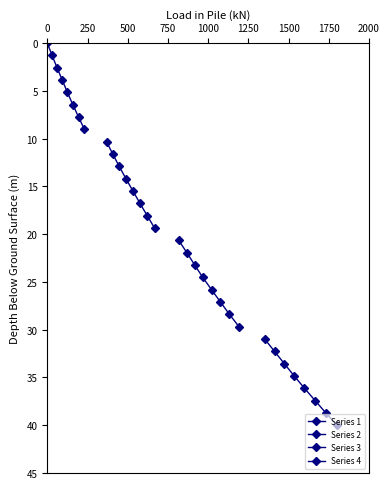

Which series has the largest total across all categories?

Series 4